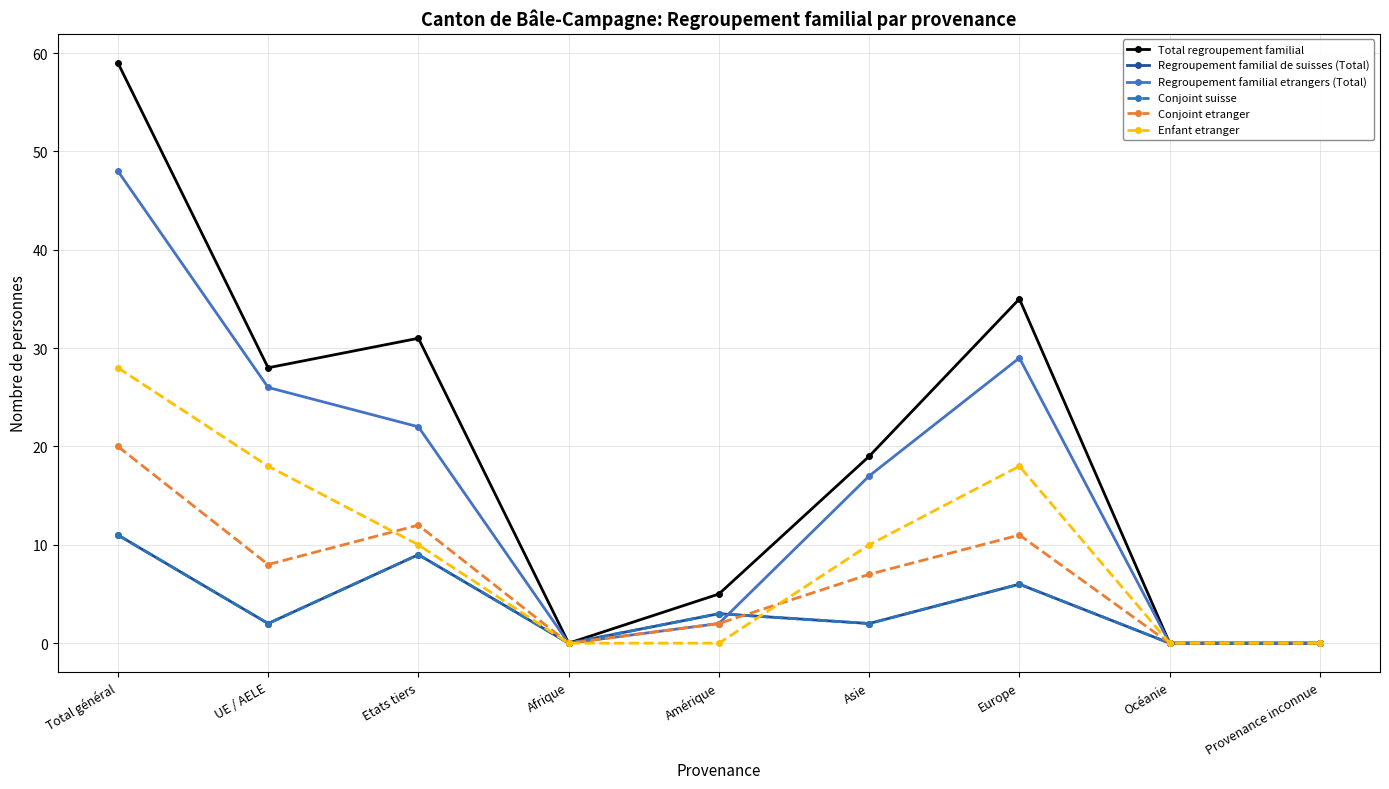

How many Regroupement familial de suisses (Total) values are between 0 and 6?

7